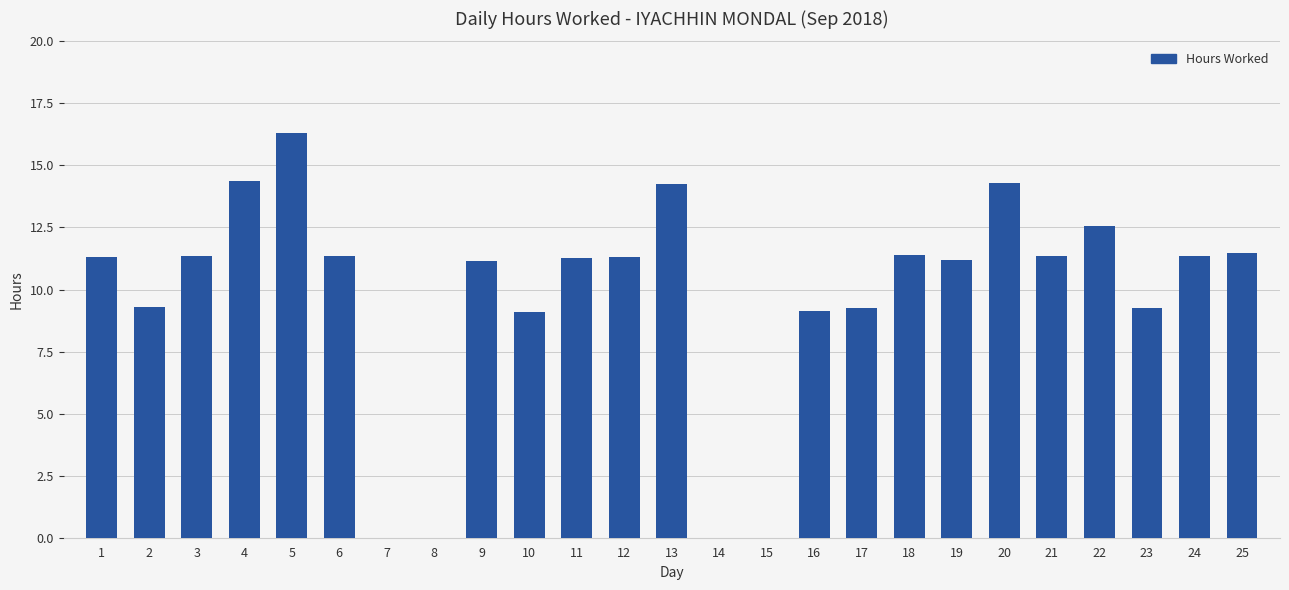

Which category has the highest value across all series?

5